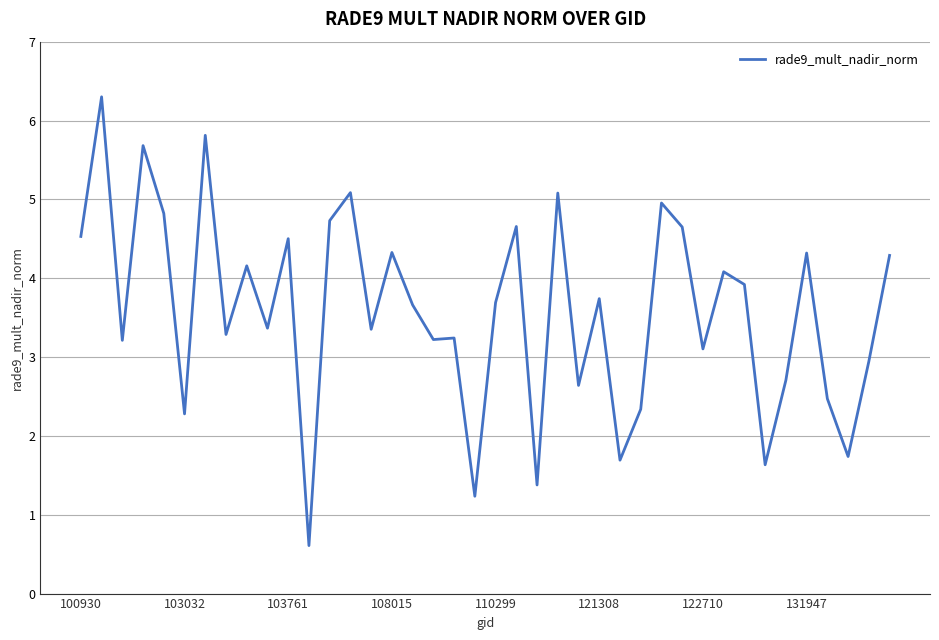

What is the difference between the maximum and minimum values?

5.7